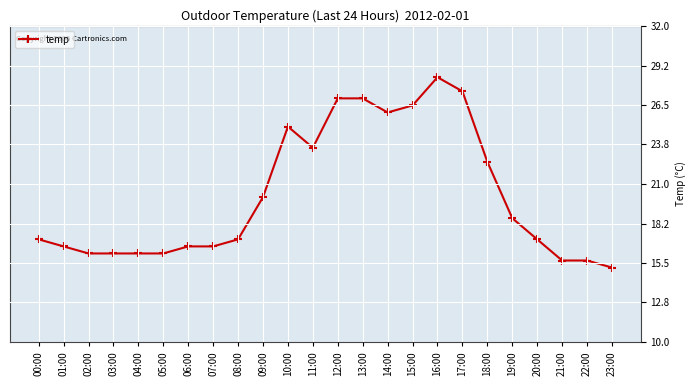

What is the change in value from 15:00 to 18:00?

-3.9